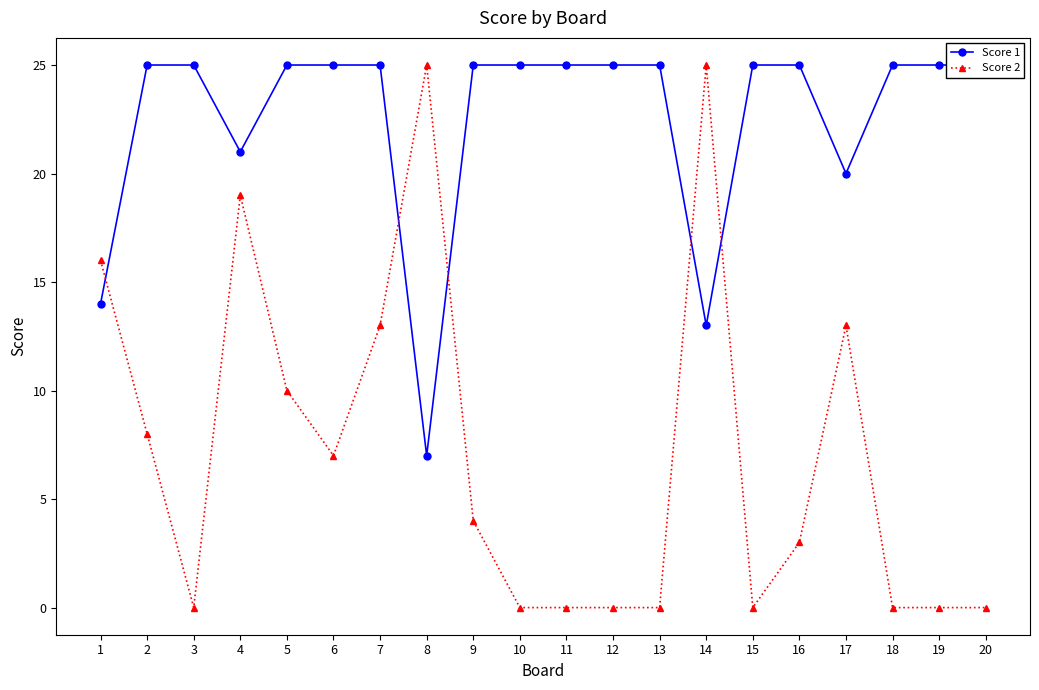

At which label does Score 2 first exceed 4?

1